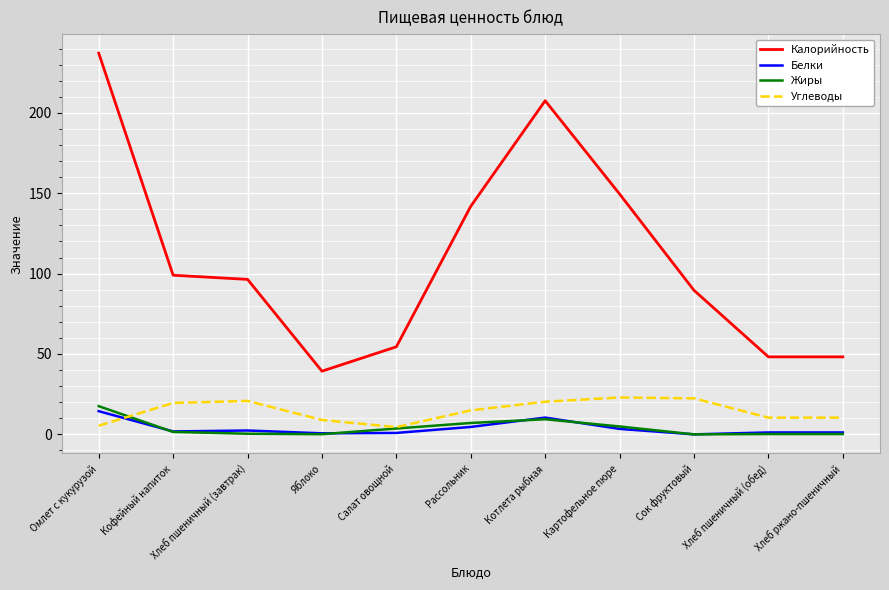

True or false: Калорийность and Белки intersect in this chart.

False